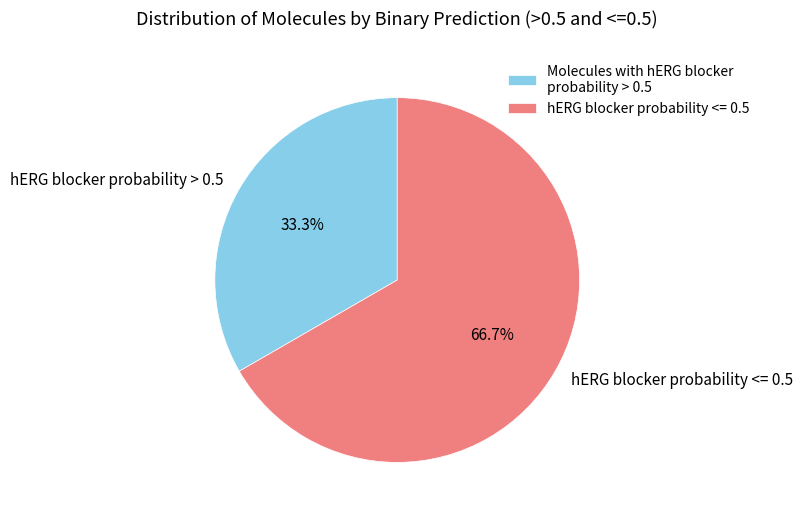

To the nearest percent, what is the average slice percentage?

50%